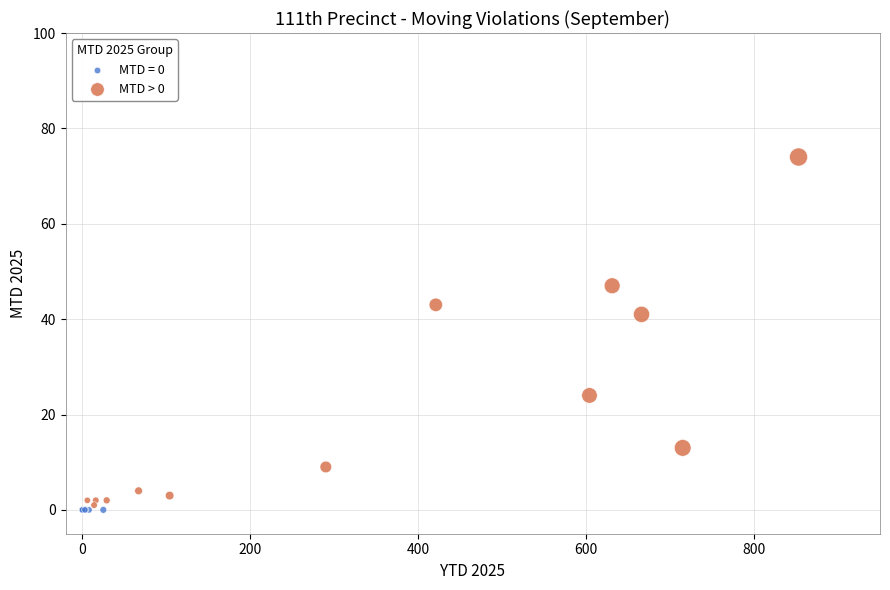

Which series contains the highest Y value?

MTD > 0